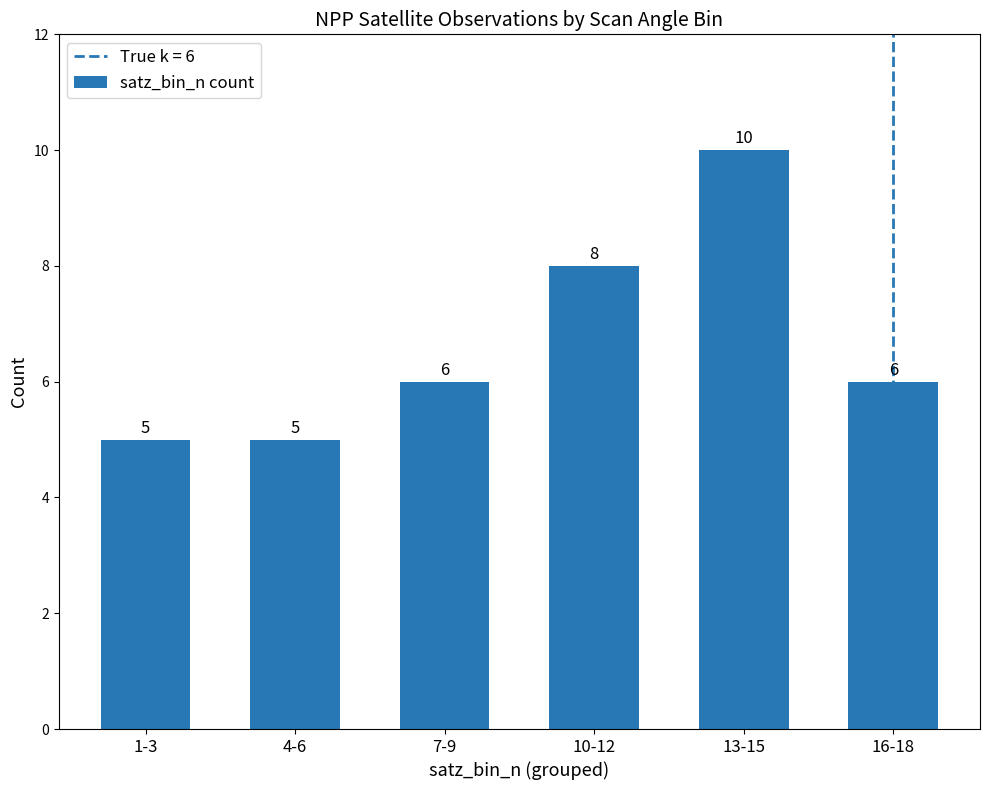

Count the values in the range 5 to 8.

5